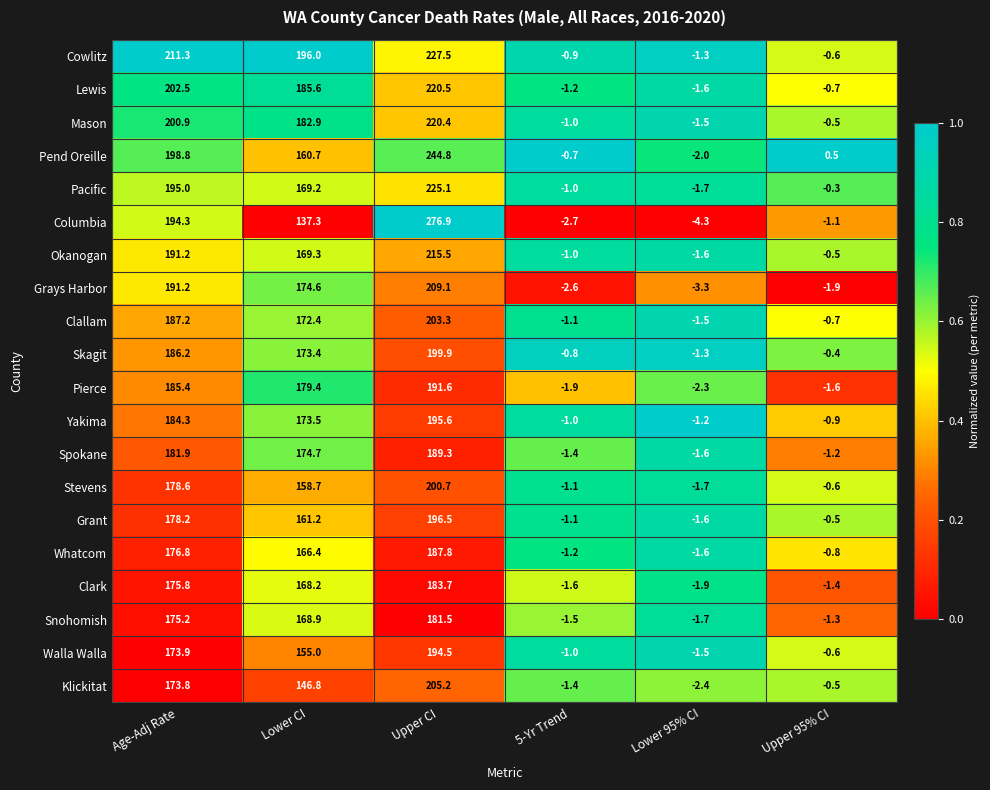

Rank the series by their maximum value, from lowest to highest.

Snohomish, Clark, Whatcom, Spokane, Pierce, Walla Walla, Yakima, Grant, Skagit, Stevens, Clallam, Klickitat, Grays Harbor, Okanogan, Mason, Lewis, Pacific, Cowlitz, Pend Oreille, Columbia